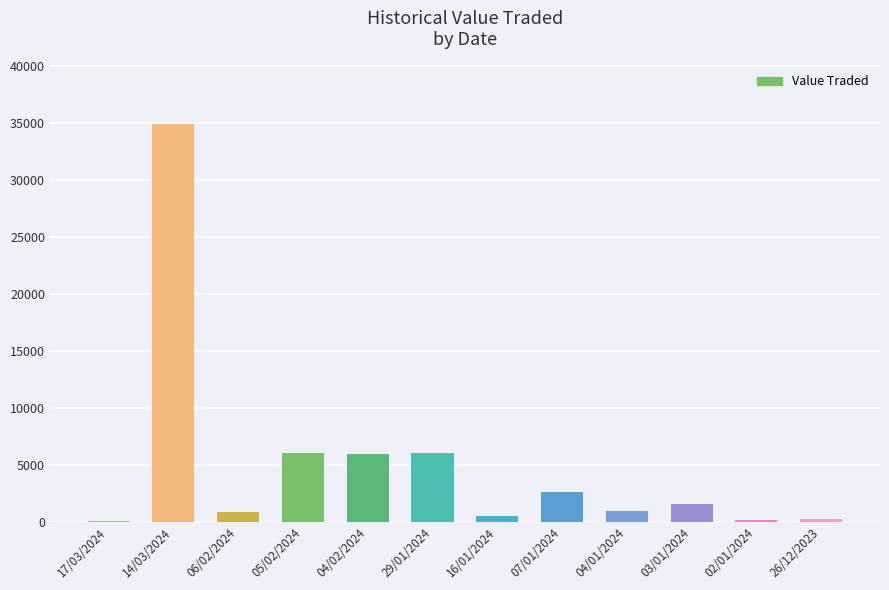

The chart shows a value of 1580 at 03/01/2024. True or false?

True